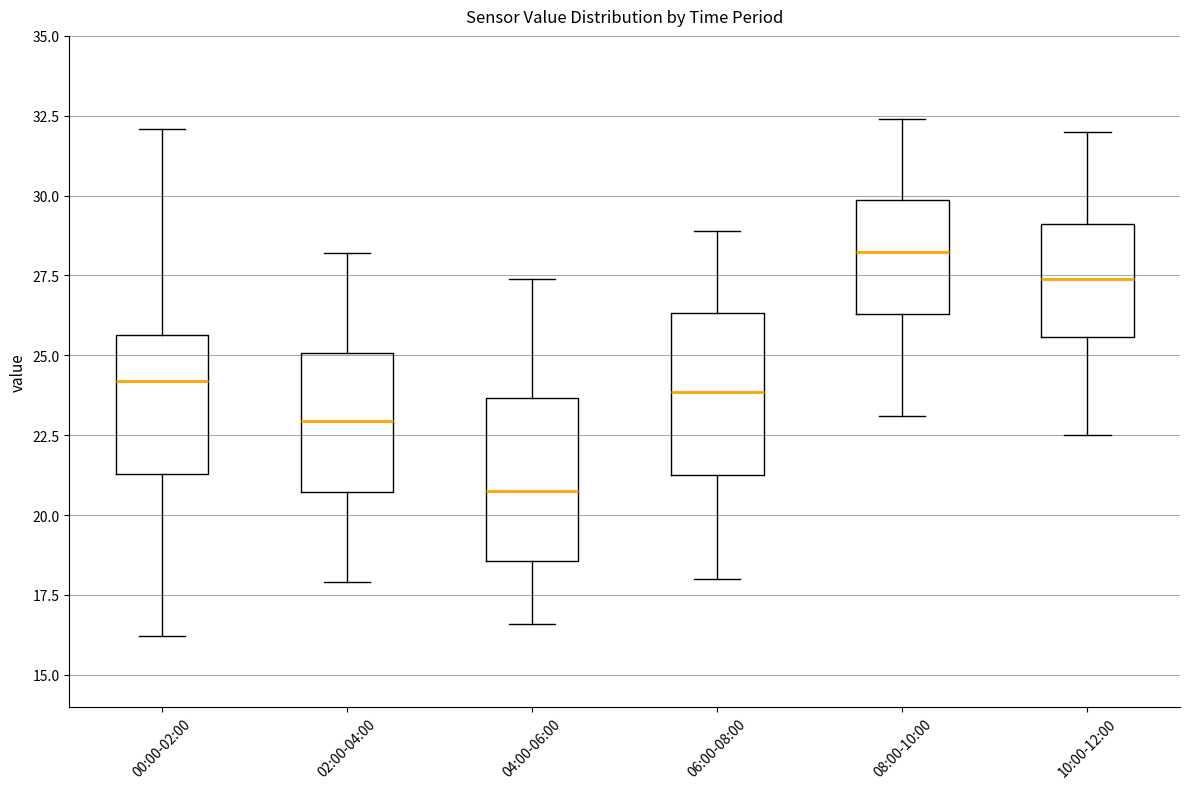

Reading left to right, read every box against the y-axis: the position of its median line, the range the box covers, and the ends of its whiskers. The values are not printed on the chart, so give them approximately, as read against the axis.

00:00-02:00: median 24.0, box 21.5 to 25.5, whiskers 16.0 to 32.0
02:00-04:00: median 23.0, box 20.5 to 25.0, whiskers 18.0 to 28.0
04:00-06:00: median 21.0, box 18.5 to 23.5, whiskers 16.5 to 27.5
06:00-08:00: median 24.0, box 21.5 to 26.5, whiskers 18.0 to 29.0
08:00-10:00: median 28.5, box 26.5 to 30.0, whiskers 23.0 to 32.5
10:00-12:00: median 27.5, box 25.5 to 29.0, whiskers 22.5 to 32.0